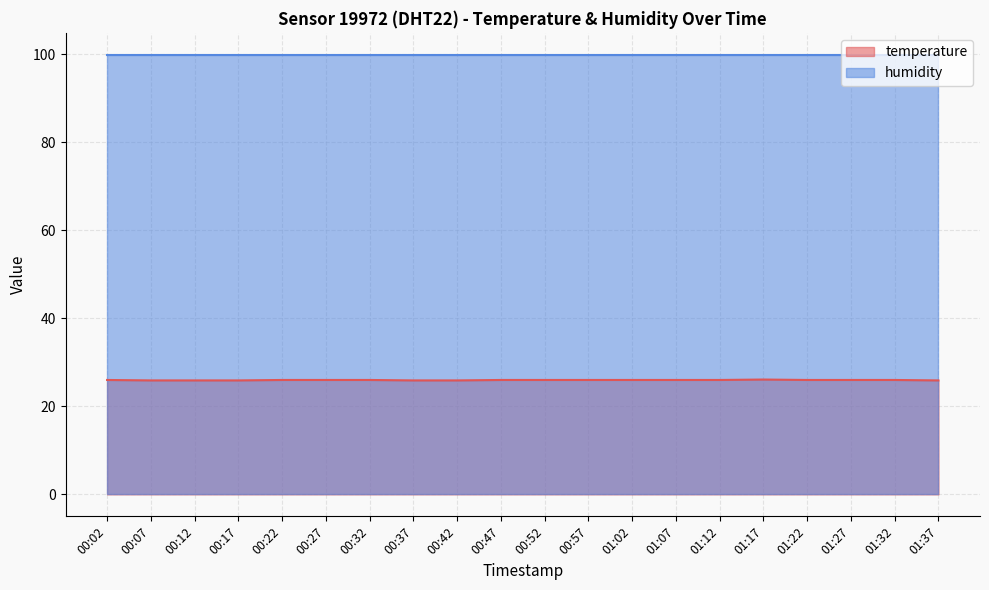

List the series in order of their peak value, lowest first.

temperature, humidity